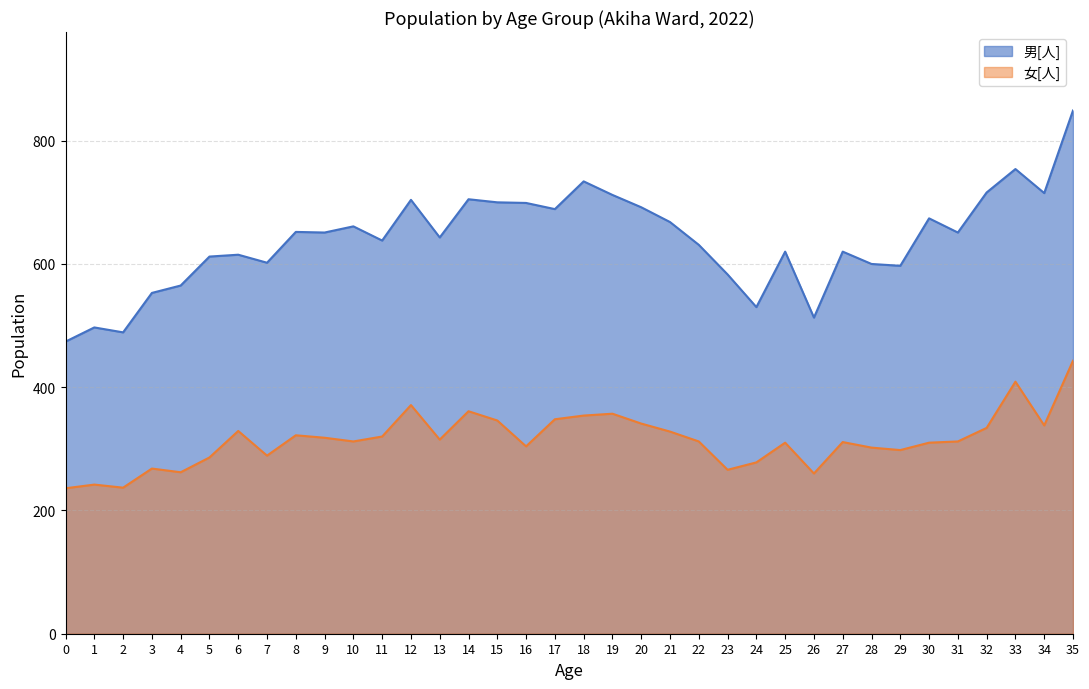

At how many categories does at least one series exceed 753?

2